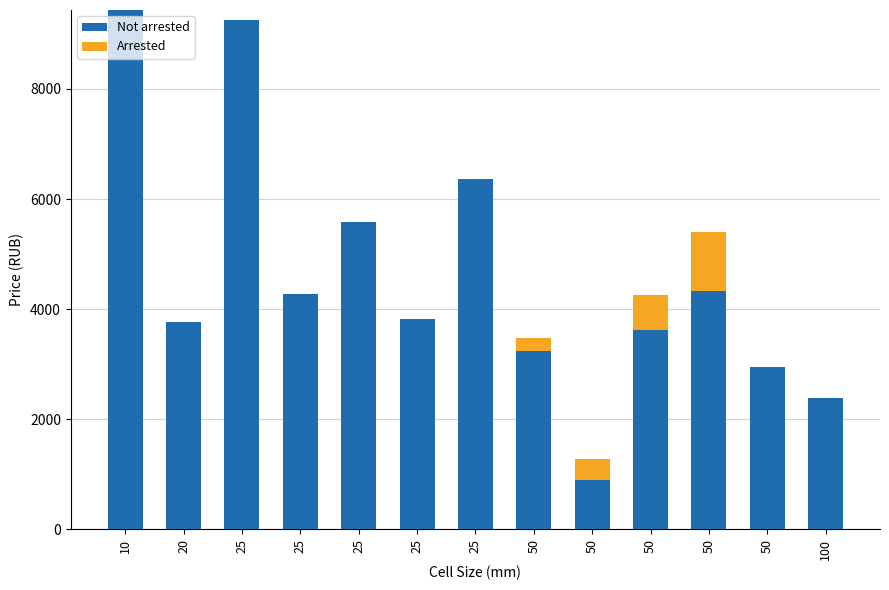

What is the difference between the maximum and minimum values in the Not arrested series?

8548